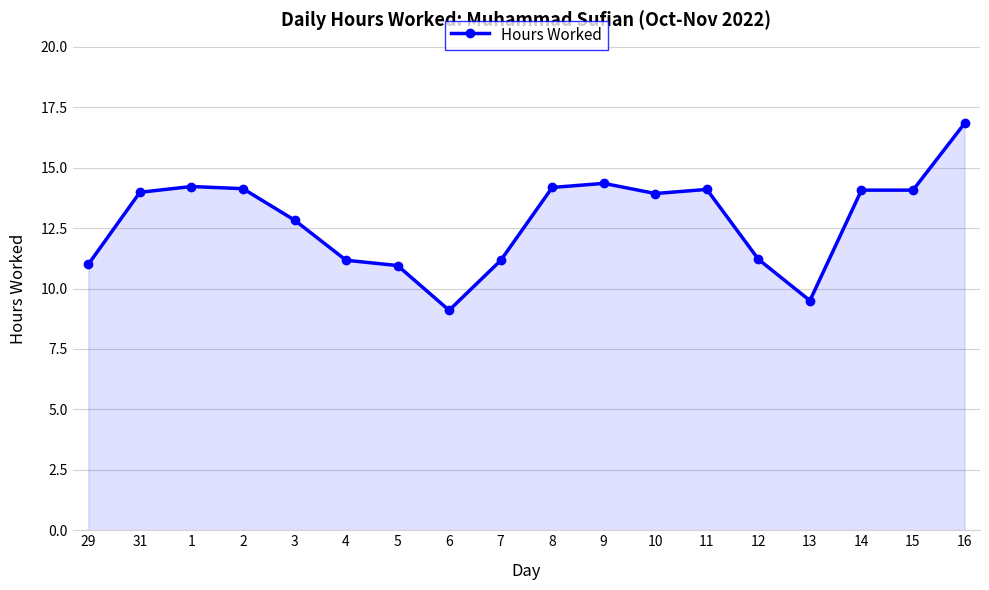

What is the minimum value shown in the chart?

9.1